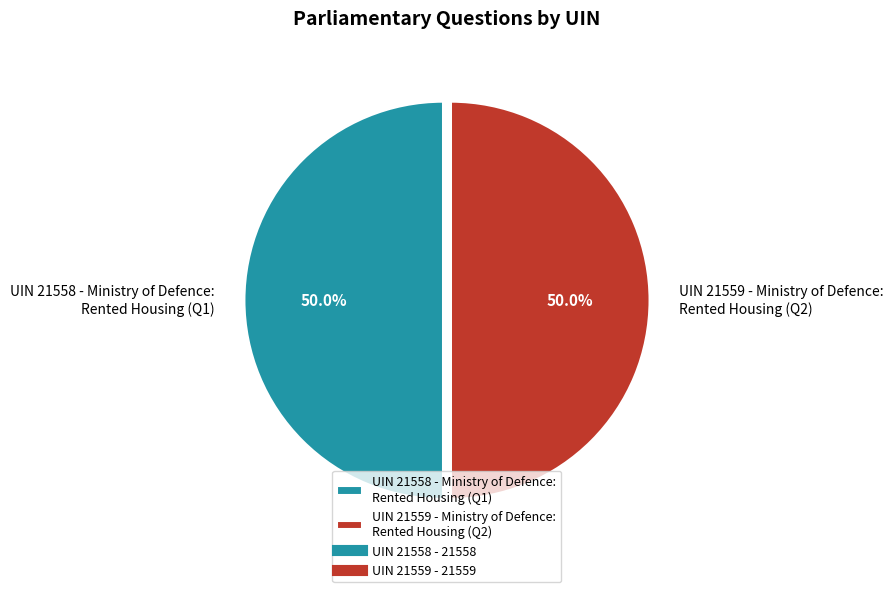

What is the ratio of the value at UIN 21558 - Ministry of Defence: Rented Housing (Q1) to the value at UIN 21559 - Ministry of Defence: Rented Housing (Q2)?

1.0